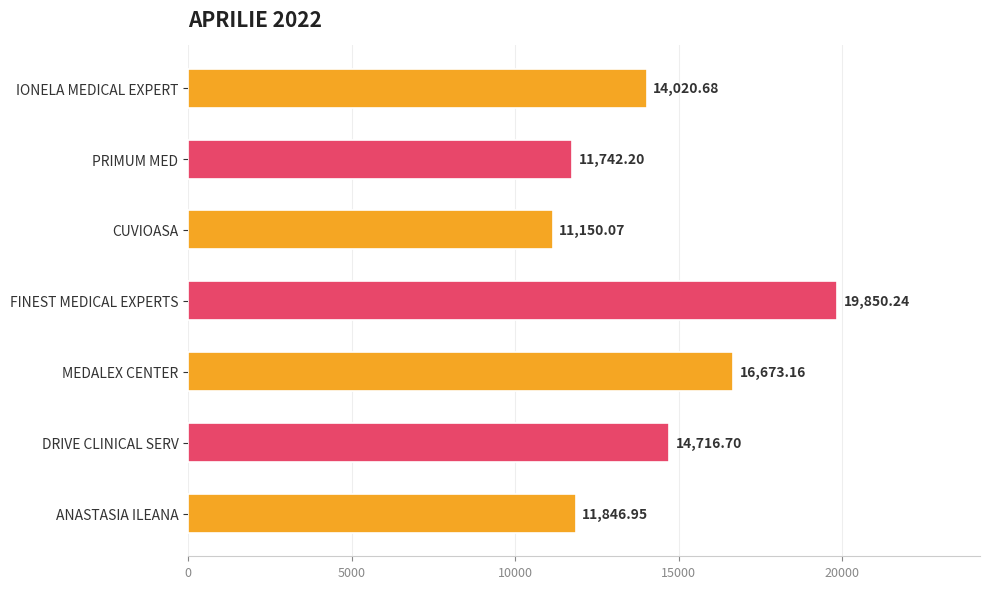

Are the bars grouped side by side (vs. stacked)?

No